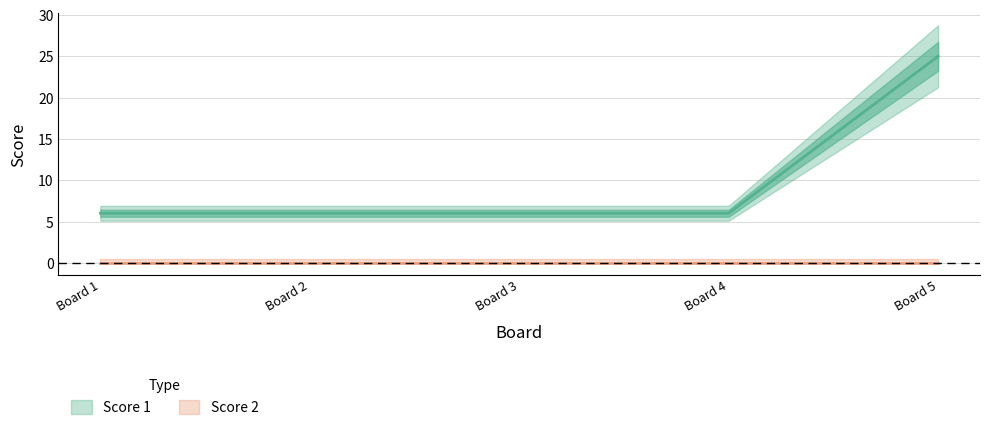

List the labels in order of value, largest first.

Board 5, Board 1, Board 2, Board 3, Board 4